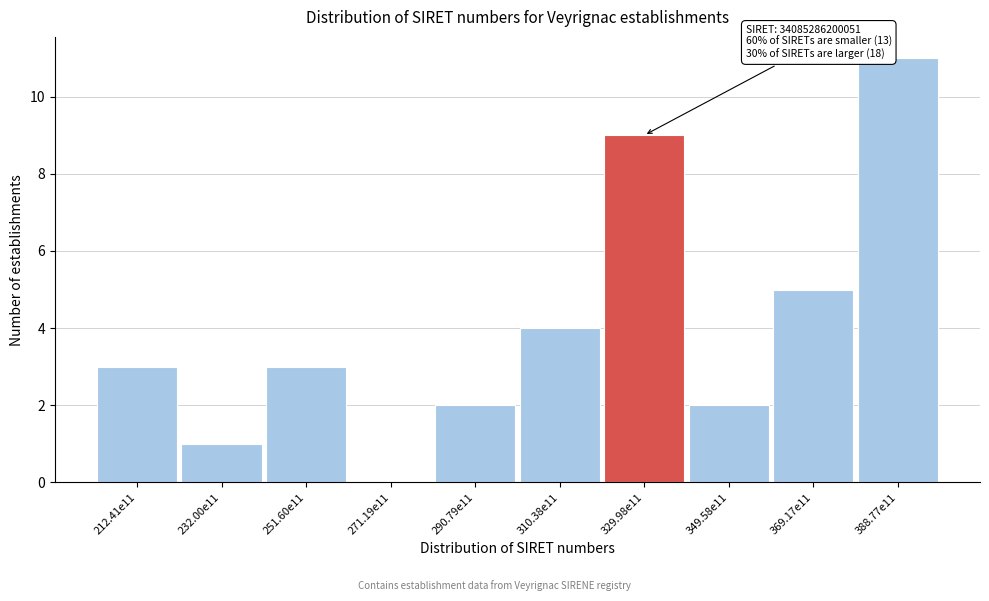

Reading right to left, list all the values displayed in this chart.

388.77e11=11	369.17e11=5	349.58e11=2	329.98e11=9	310.38e11=4	290.79e11=2	271.19e11=0	251.60e11=3	232.00e11=1	212.41e11=3